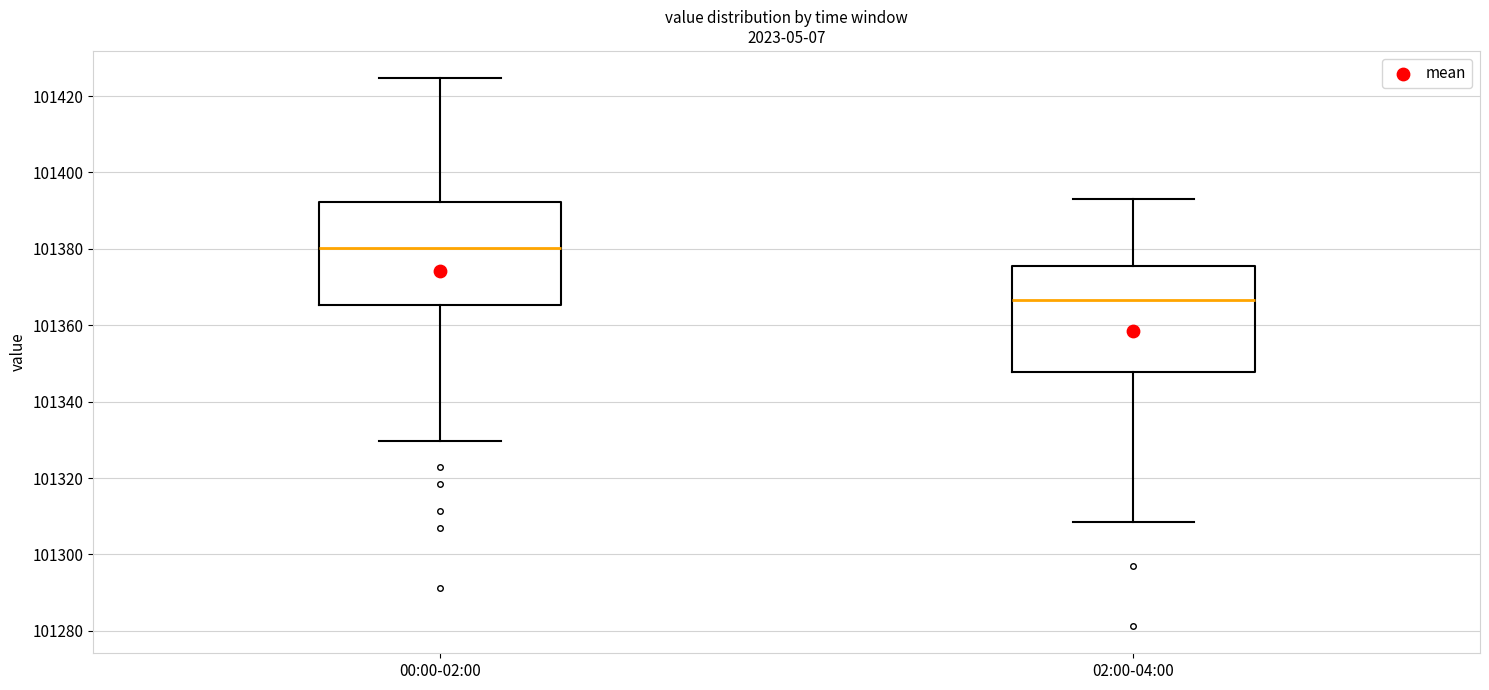

Which box's median line is the lowest?

02:00-04:00